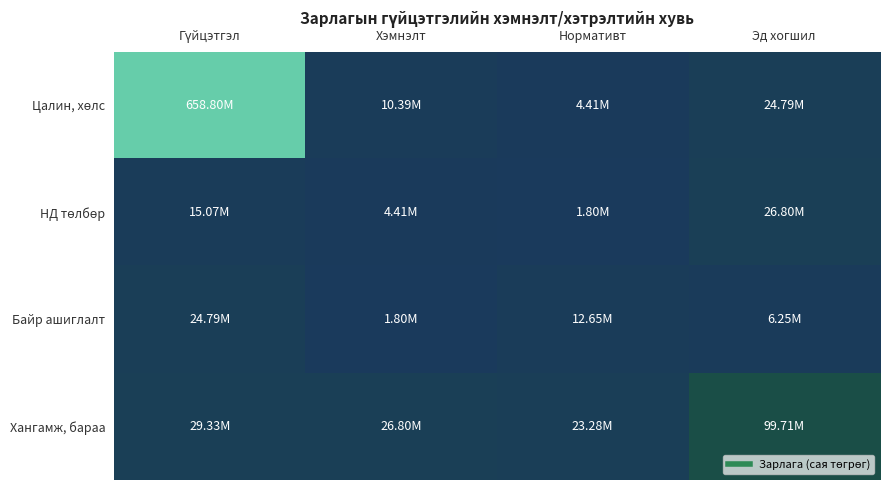

Which series has the widest spread of values?

Цалин, хөлс